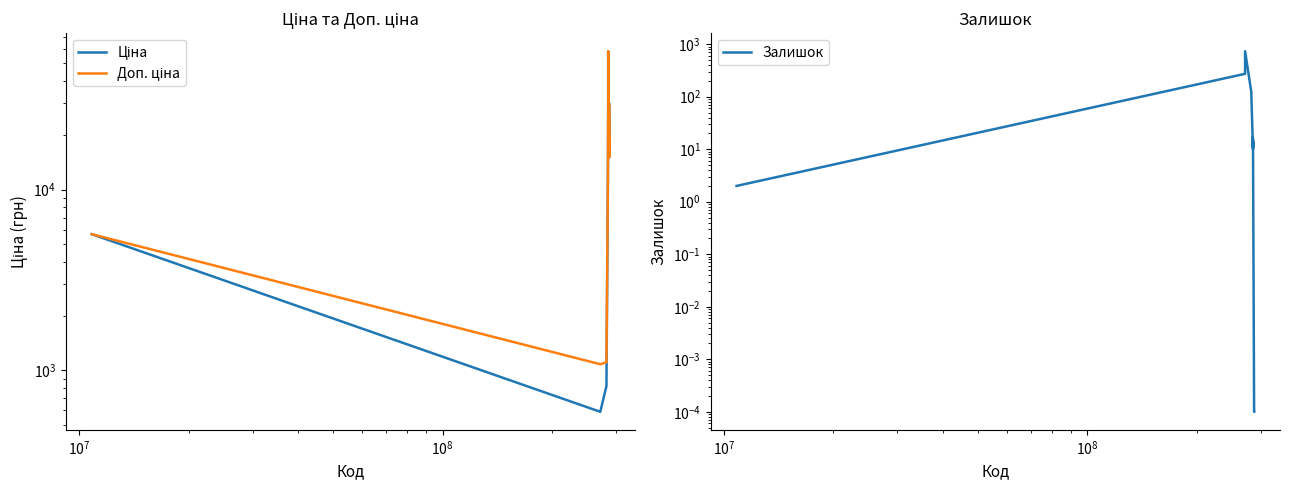

Does the chart display data point markers on the line(s)?

No